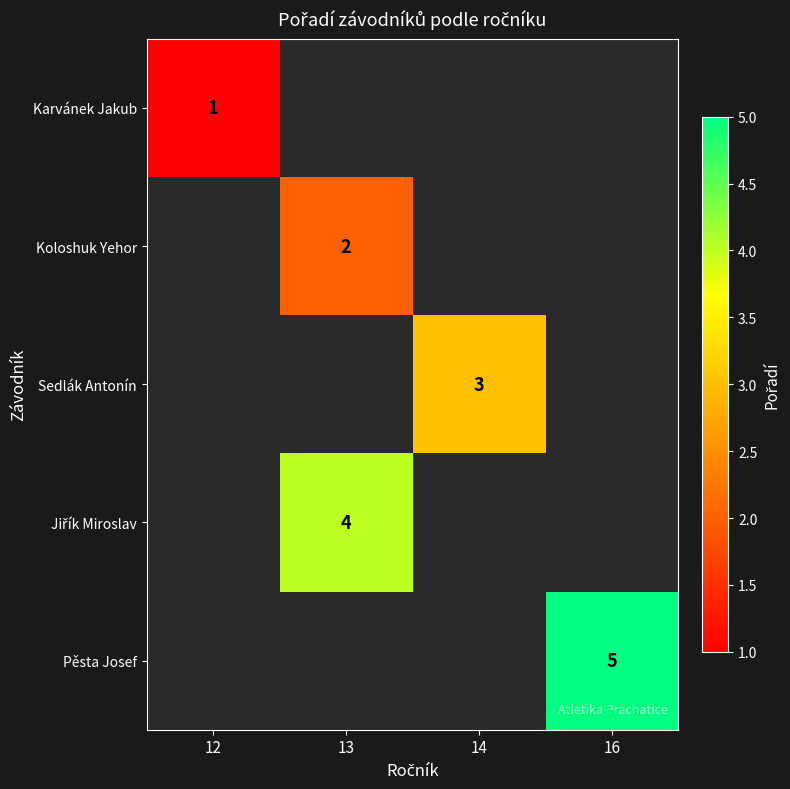

Count the number of categories in the chart.

4